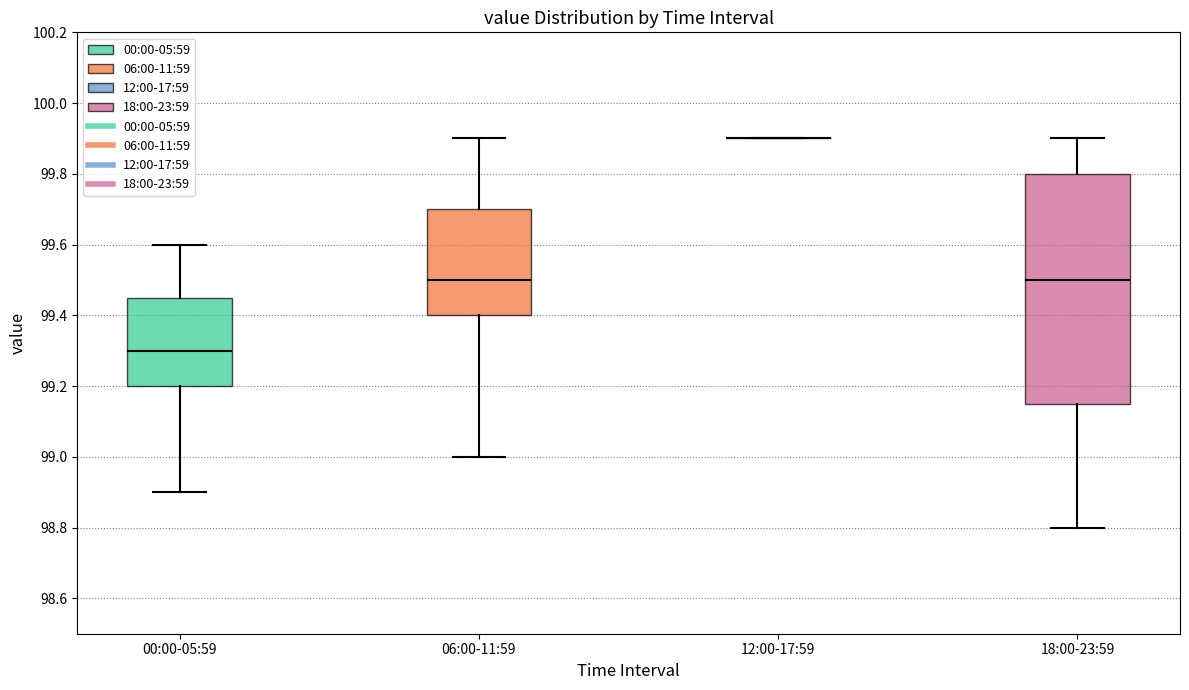

Reading left to right, read every box against the y-axis: the position of its median line, the range the box covers, and the ends of its whiskers. The values are not printed on the chart, so give them approximately, as read against the axis.

00:00-05:59: median 99.30, box 99.20 to 99.46, whiskers 98.90 to 99.60
06:00-11:59: median 99.50, box 99.40 to 99.70, whiskers 99.00 to 99.90
12:00-17:59: box collapsed to a line at 99.90, whiskers 99.90 to 99.90
18:00-23:59: median 99.50, box 99.16 to 99.80, whiskers 98.80 to 99.90